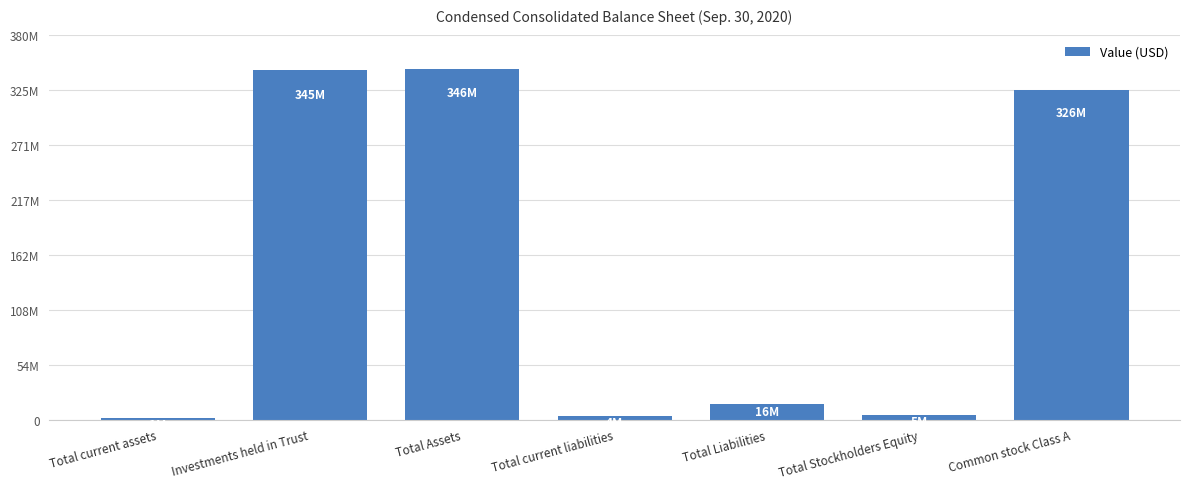

What position from the left is Total Assets?

3